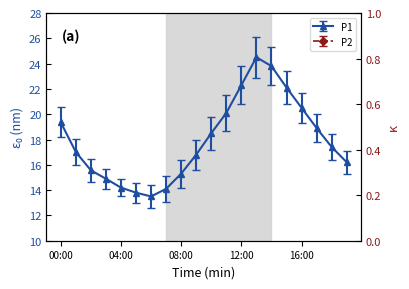

What position from the right is 17:00?

3